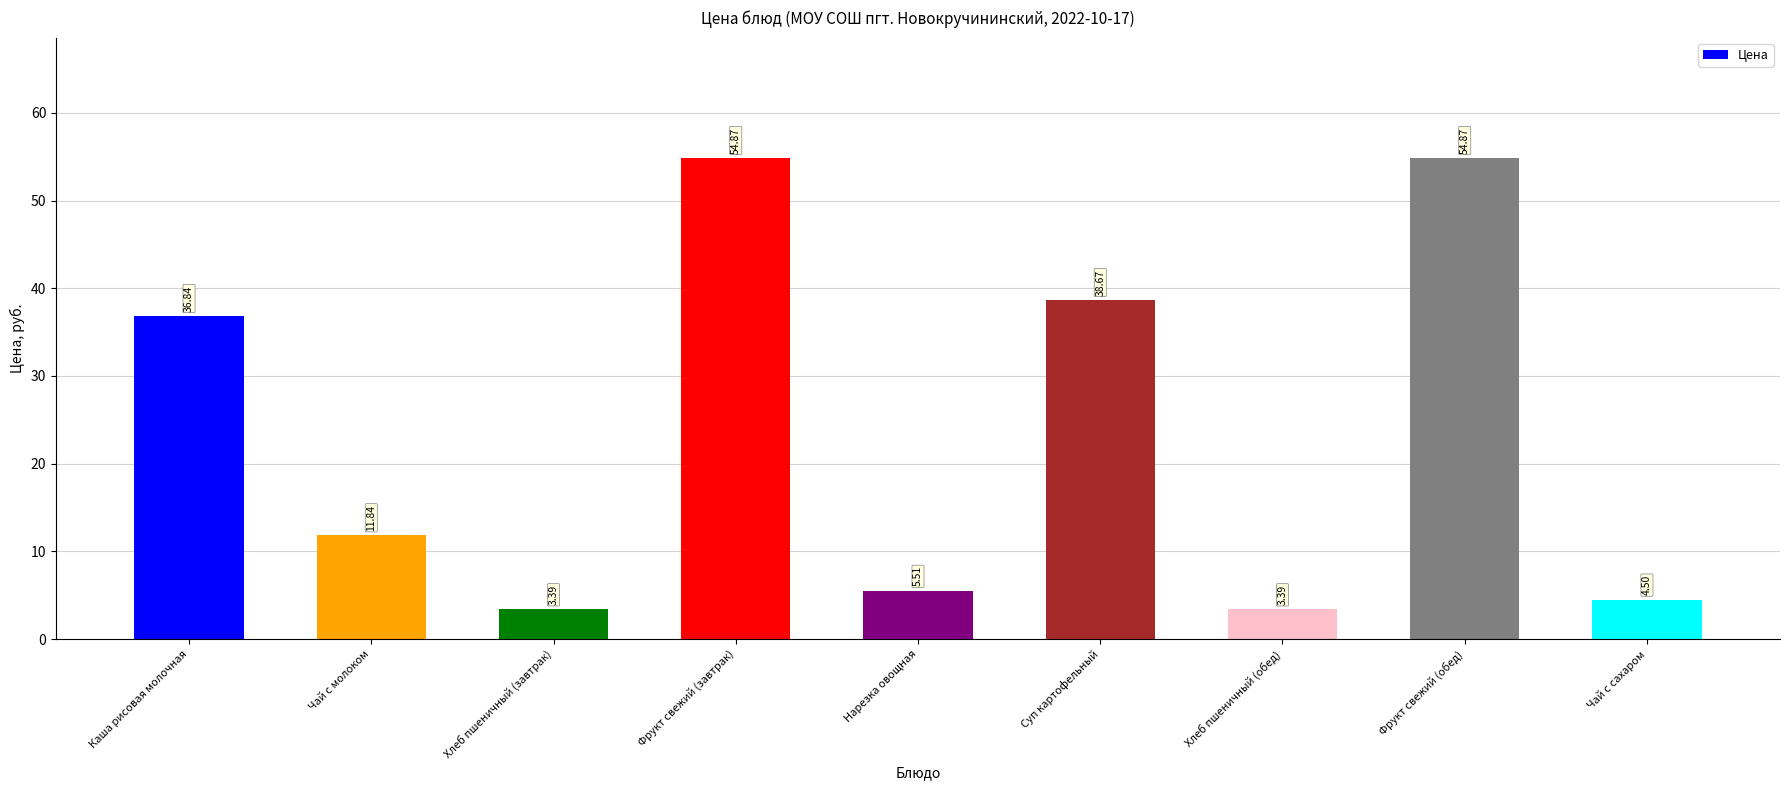

What is the change in value from Каша рисовая молочная to Фрукт свежий (обед)?

+18.0